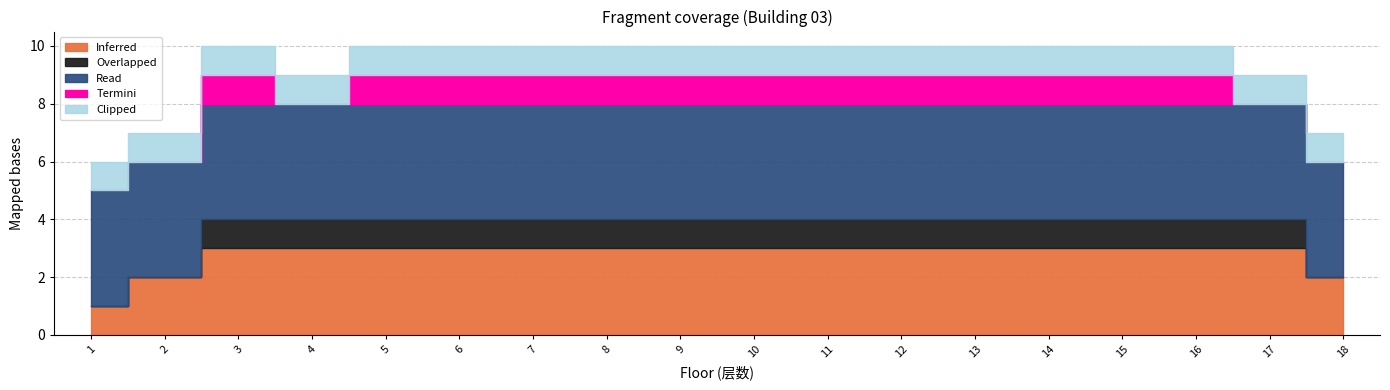

Reading left to right, list all the values displayed in this chart.

Inferred: 1=1	2=2	3=3	4=3	5=3	6=3	7=3	8=3	9=3	10=3	11=3	12=3	13=3	14=3	15=3	16=3	17=3	18=2
Overlapped: 1=0	2=0	3=1	4=1	5=1	6=1	7=1	8=1	9=1	10=1	11=1	12=1	13=1	14=1	15=1	16=1	17=1	18=0
Read: 1=4	2=4	3=4	4=4	5=4	6=4	7=4	8=4	9=4	10=4	11=4	12=4	13=4	14=4	15=4	16=4	17=4	18=4
Termini: 1=0	2=0	3=1	4=0	5=1	6=1	7=1	8=1	9=1	10=1	11=1	12=1	13=1	14=1	15=1	16=1	17=0	18=0
Clipped: 1=1	2=1	3=1	4=1	5=1	6=1	7=1	8=1	9=1	10=1	11=1	12=1	13=1	14=1	15=1	16=1	17=1	18=1